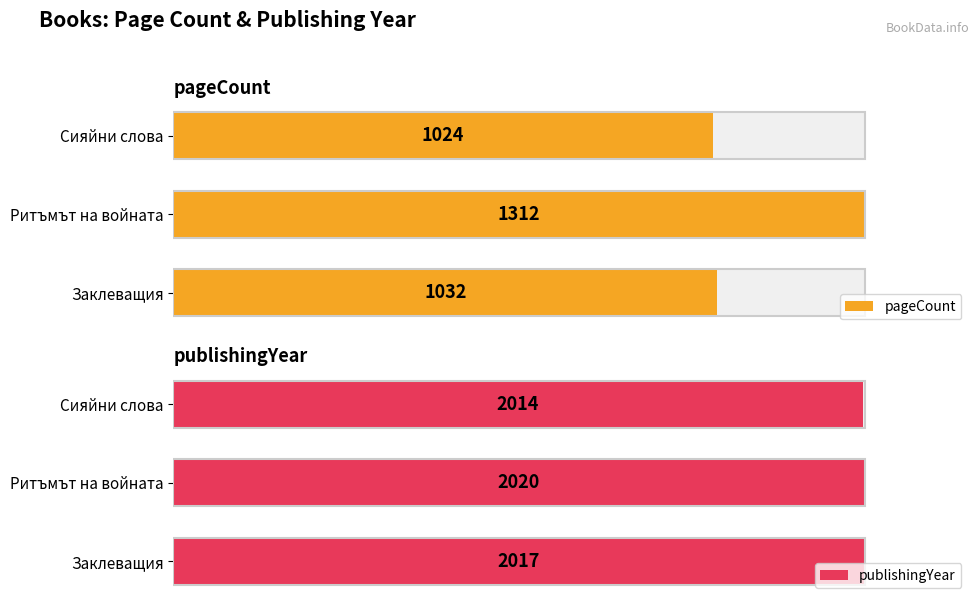

What is the lowest value of the pageCount series?

1024